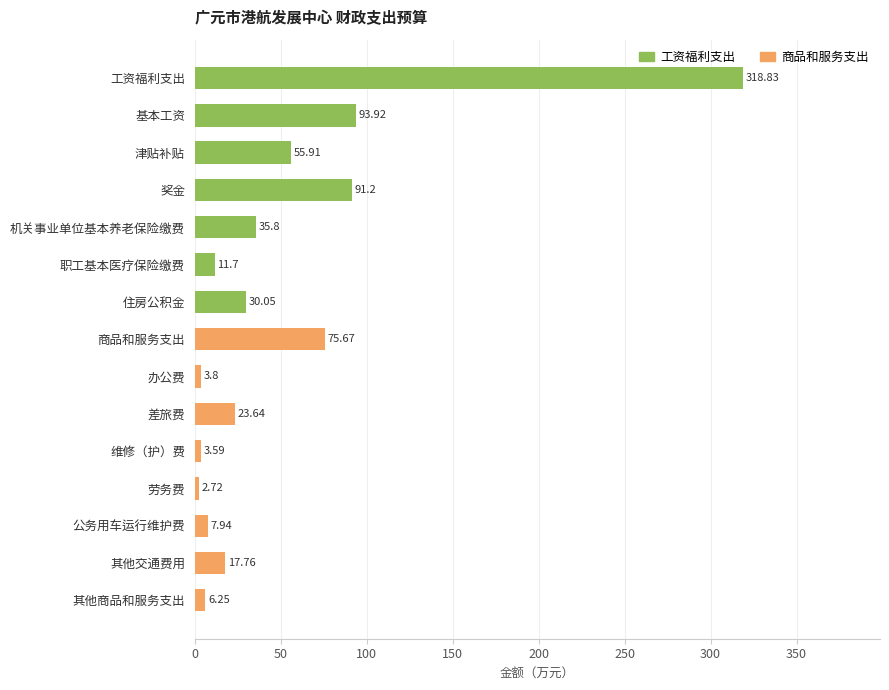

What is the label of the 2nd bar from the top?

基本工资